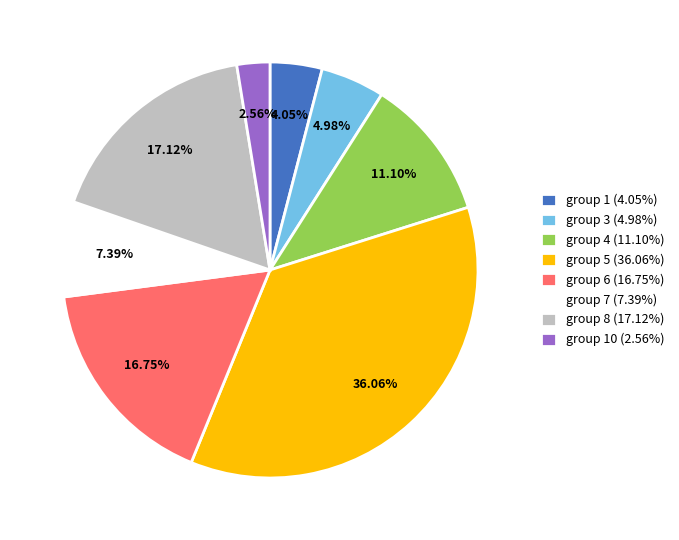

Which slice is the largest?

group 5 (36.06%)